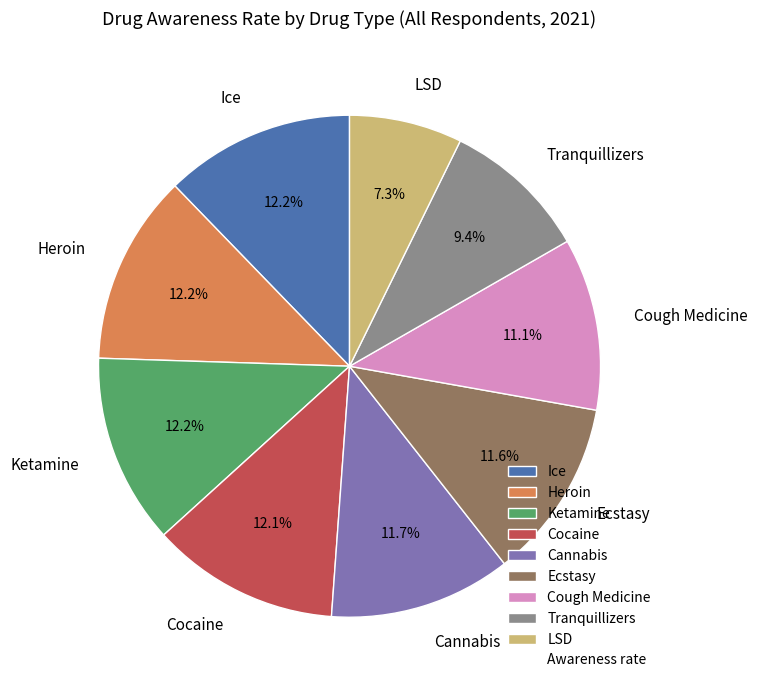

To the nearest percent, what is the average slice percentage?

11%